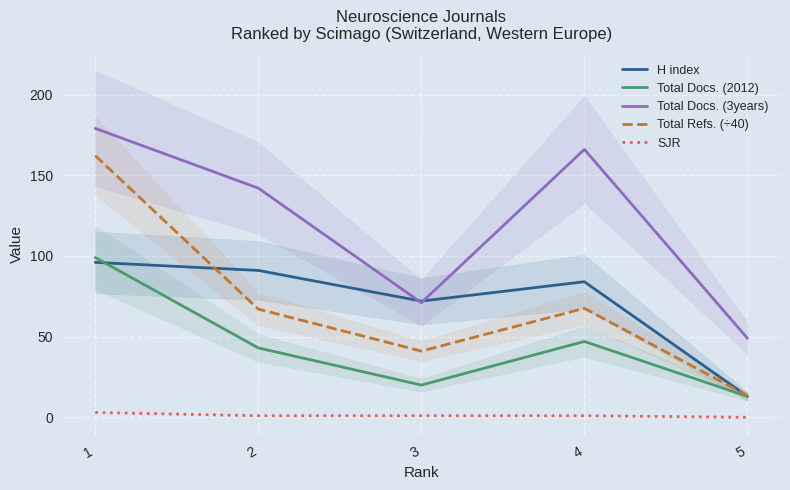

How many interior local peaks does the H index series have?

1